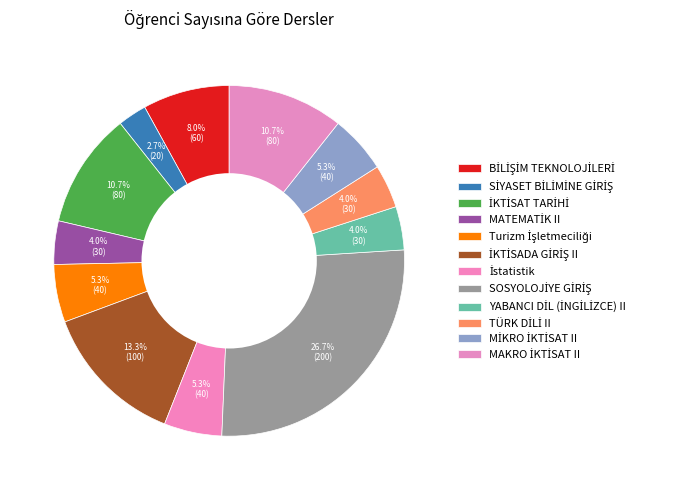

Rank the categories by value from lowest to highest.

SİYASET BİLİMİNE GİRİŞ, MATEMATİK II, YABANCI DİL (İNGİLİZCE) II, TÜRK DİLİ II, Turizm İşletmeciliği, İstatistik, MİKRO İKTİSAT II, BİLİŞİM TEKNOLOJİLERİ, İKTİSAT TARİHİ, MAKRO İKTİSAT II, İKTİSADA GİRİŞ II, SOSYOLOJİYE GİRİŞ